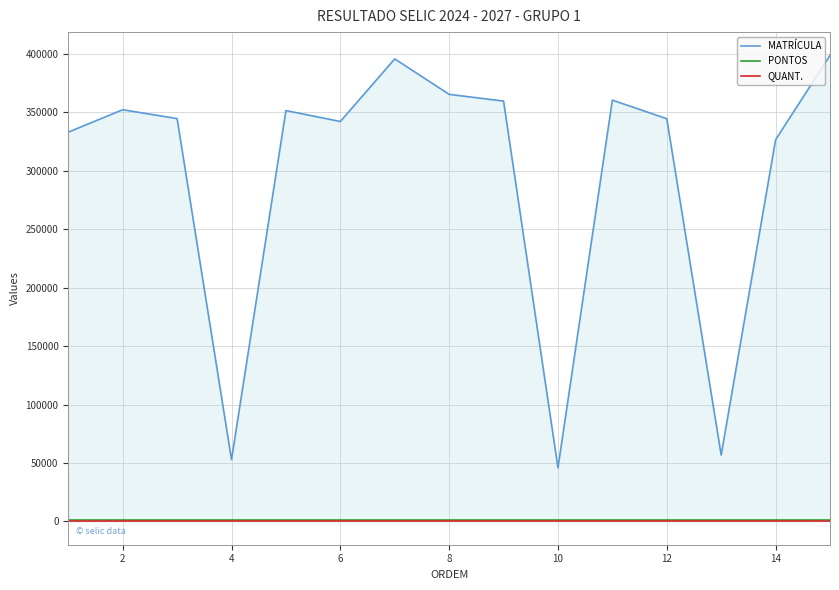

What is the sum of all QUANT. values?

15